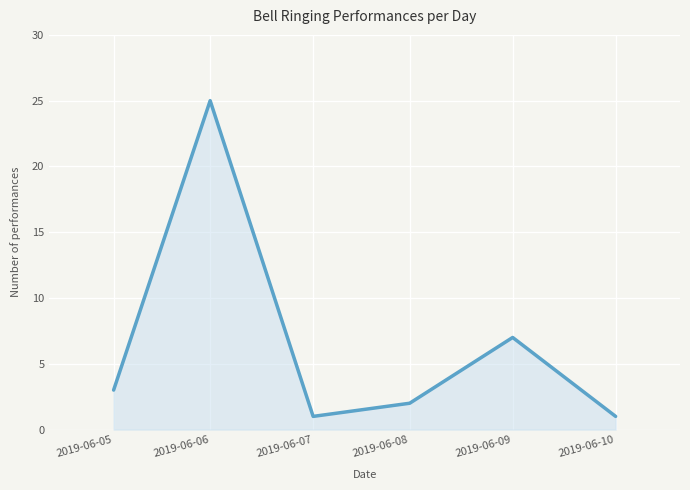

How many distinct data groups are displayed?

1